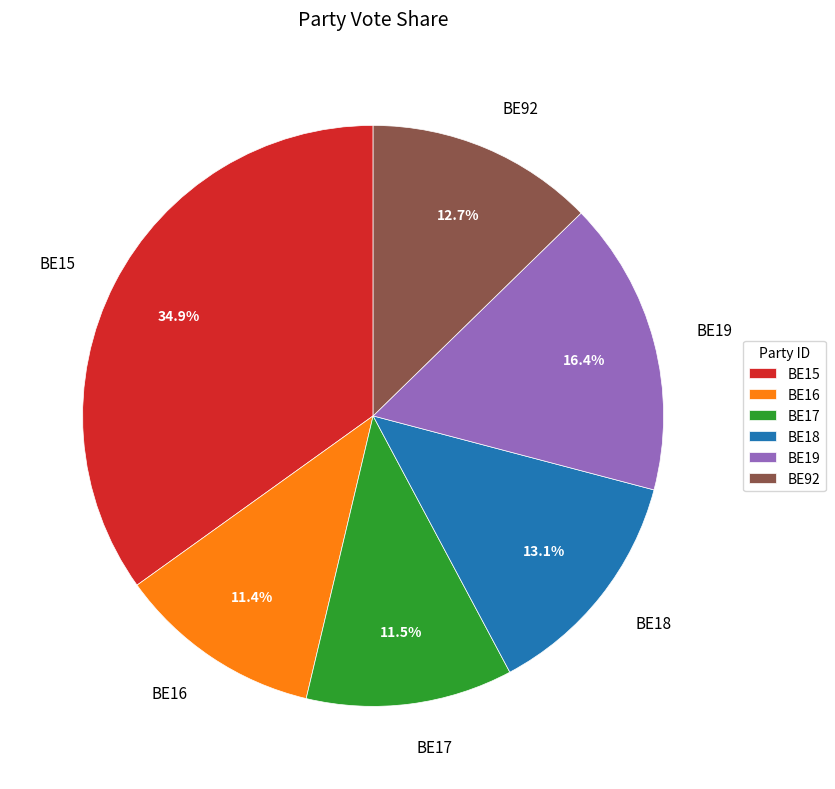

What is the total percentage of BE15 and BE18?

48.0%